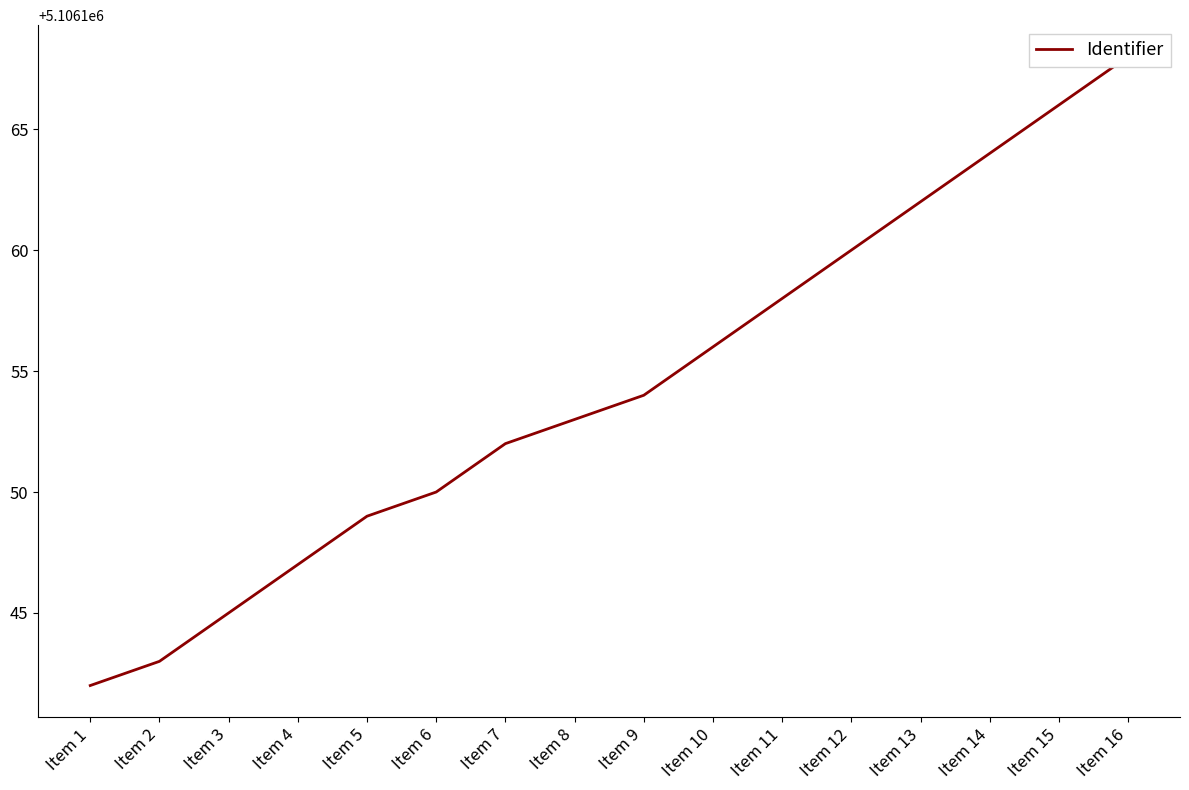

Is it true that the value at Item 14 is 7561396?

False